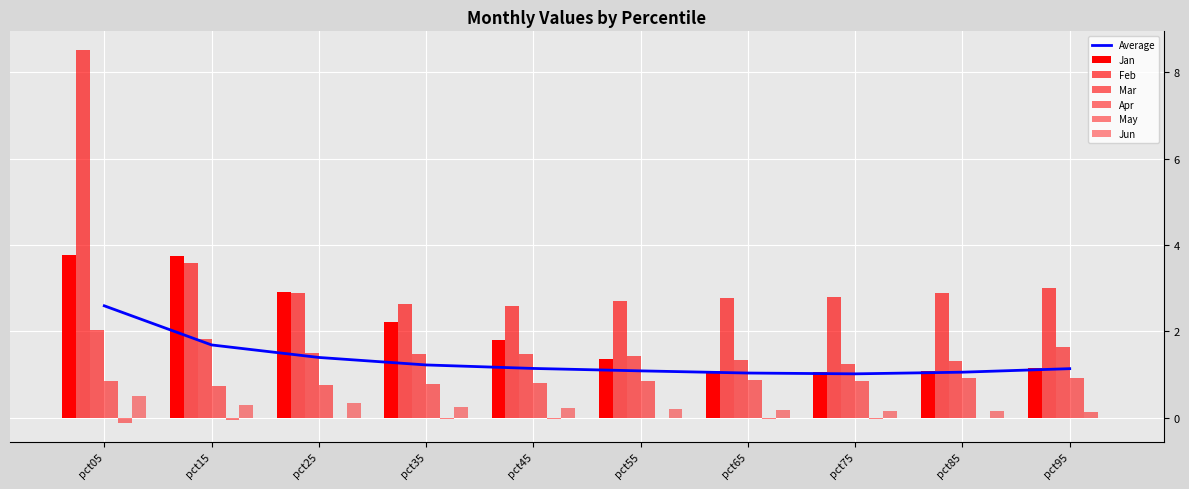

What is the sum of the Mar values at pct25 and pct95?

3.1